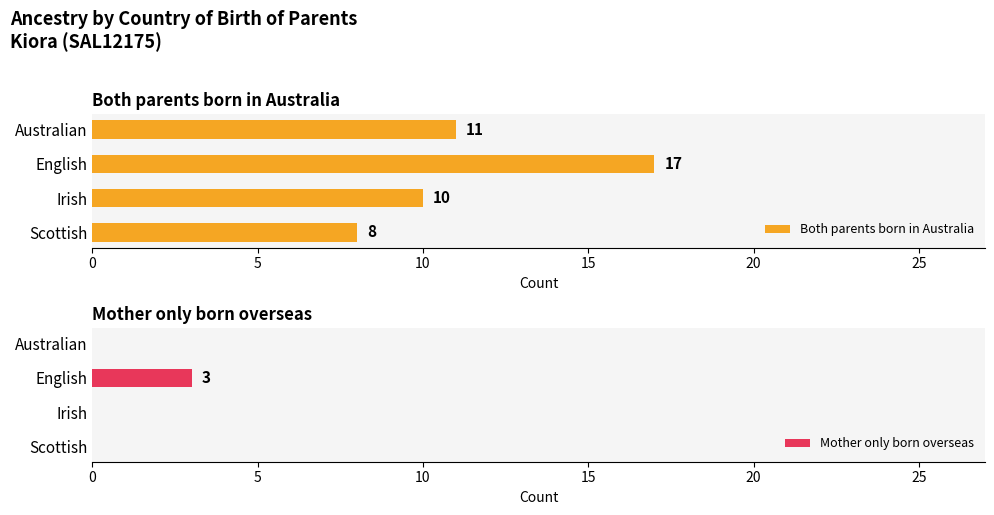

True or false: Both parents born in Australia has a value of 11 at Australian.

True